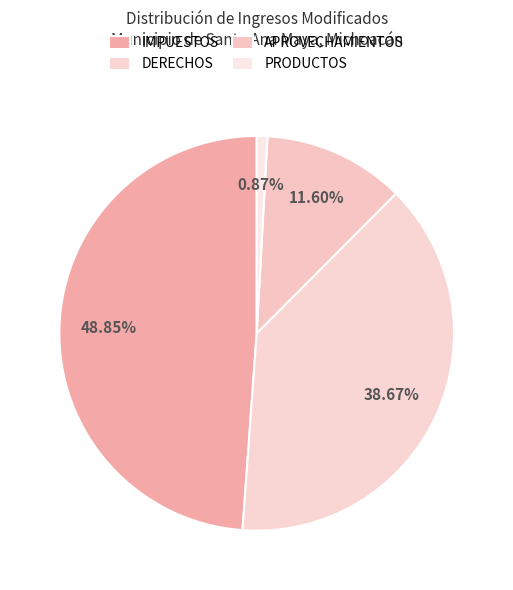

To the nearest percent, what is the combined percentage of APROVECHAMIENTOS and PRODUCTOS?

12%